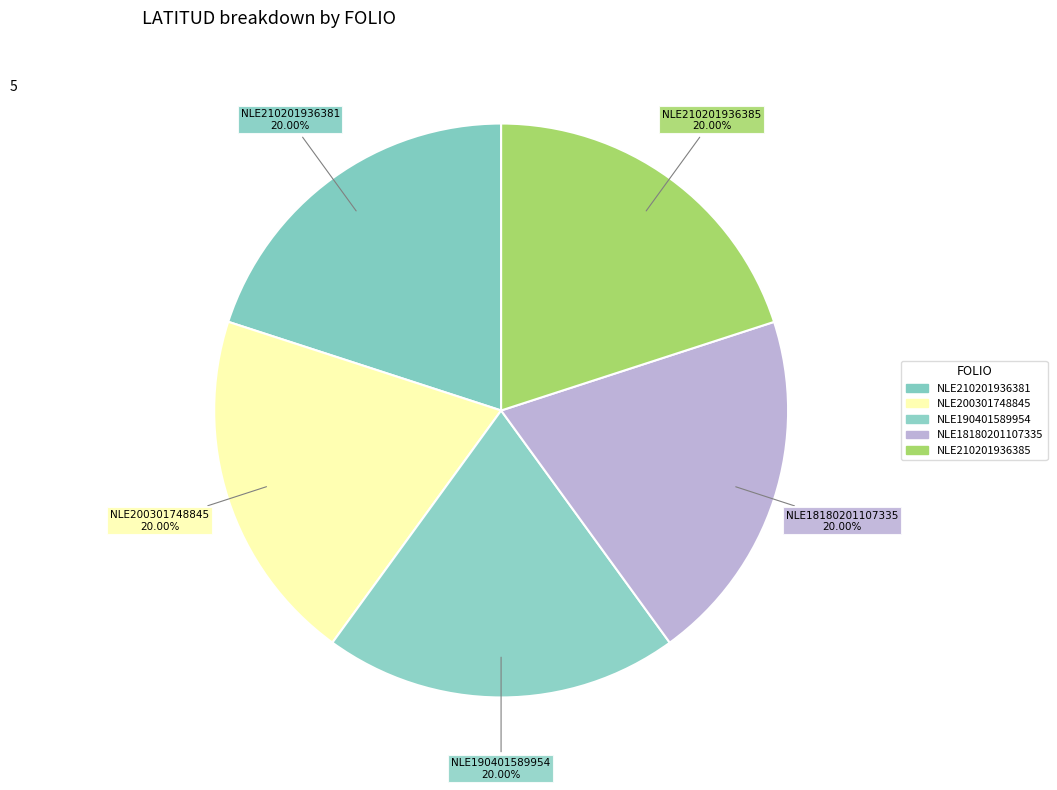

Is there a majority slice in this chart?

No